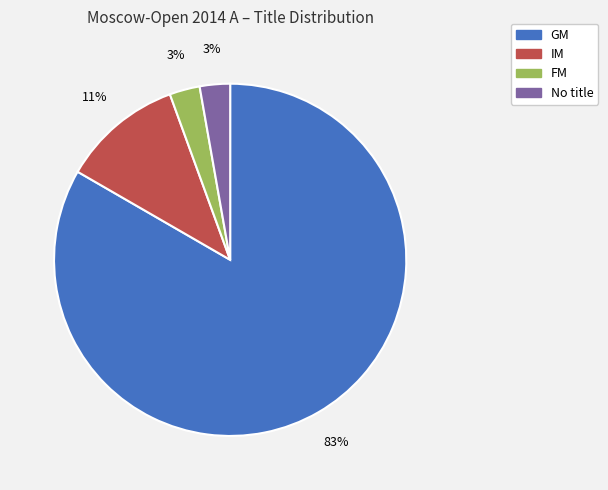

To the nearest percent, what is the average slice percentage?

25%